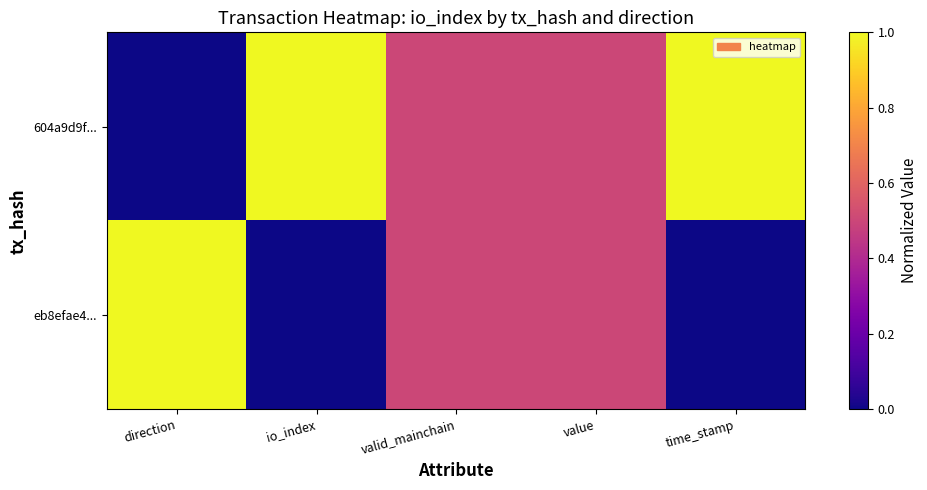

Which series has the widest spread of values?

604a9d9f...